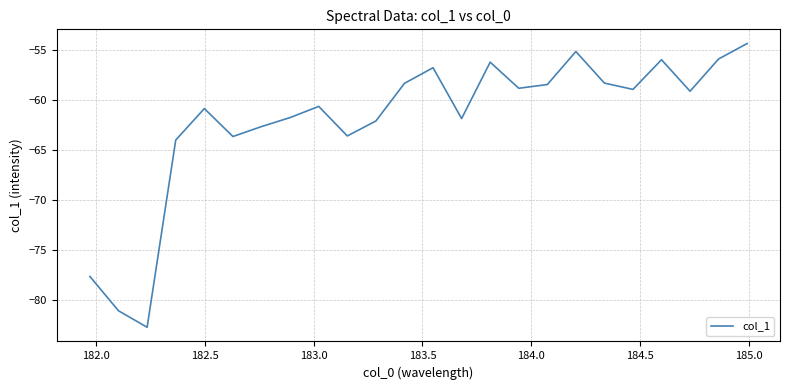

What is the average value?

-62.0